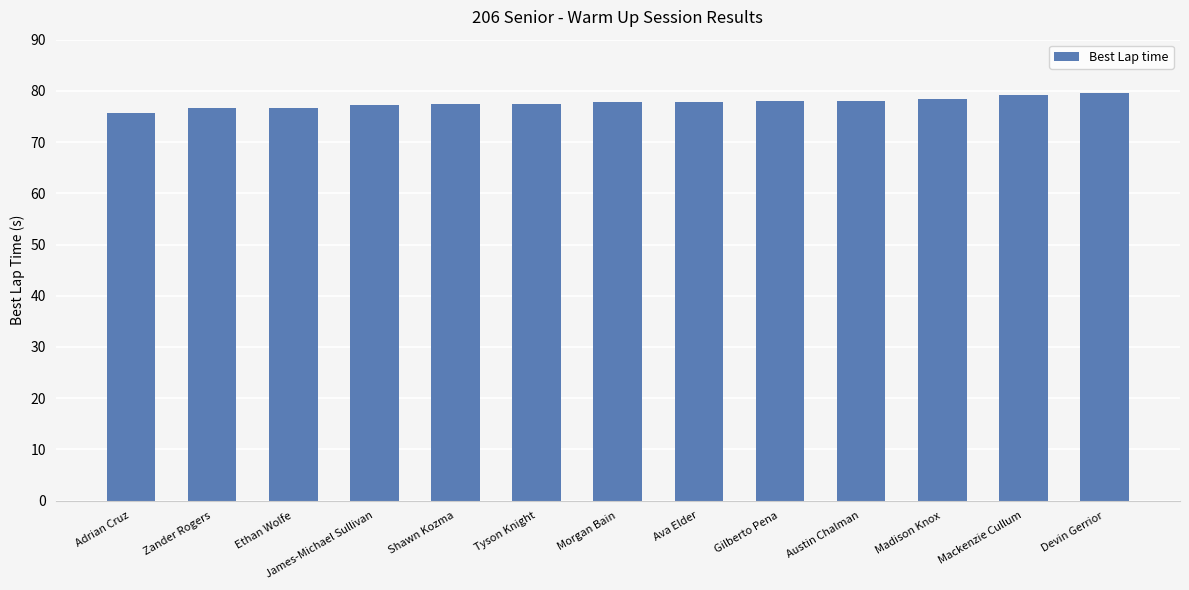

What is the value of the 4th bar from the left?

77.2